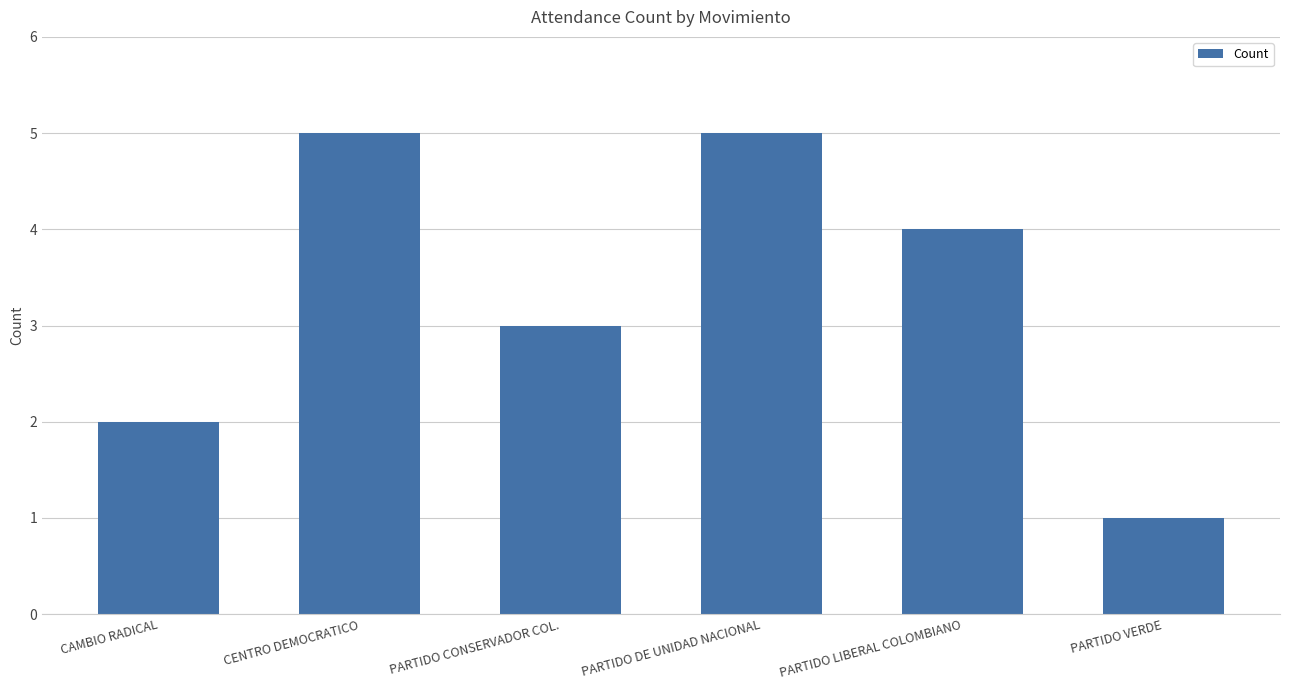

The chart shows a value of 2 at CAMBIO RADICAL. True or false?

True